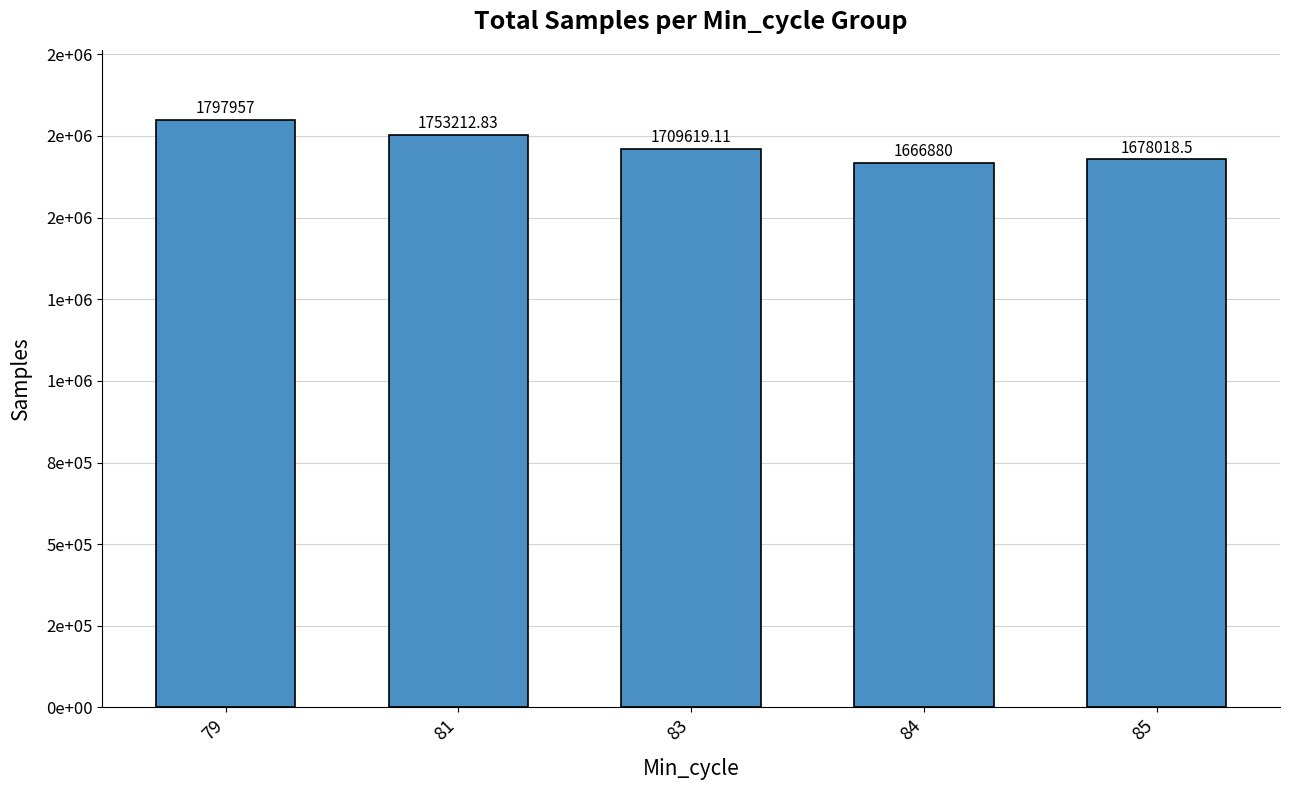

What is the maximum value shown in the chart?

1797957.0